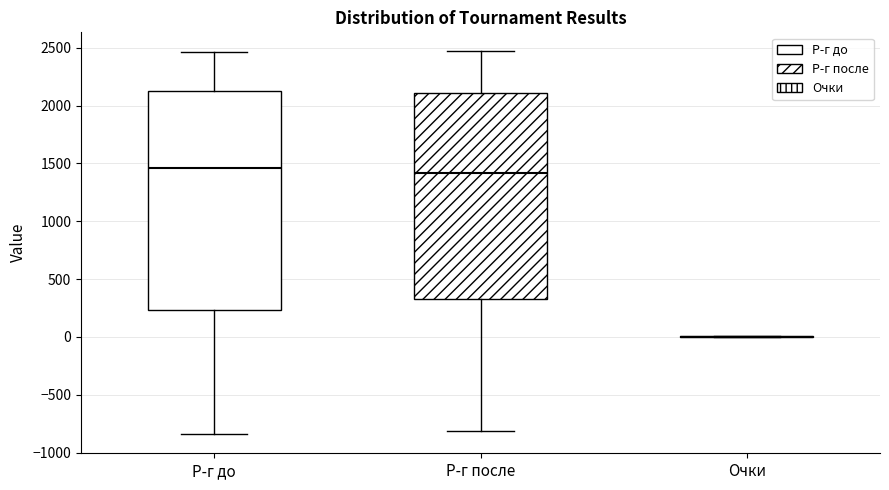

Which box is the tallest, from its lower edge to its upper edge?

Р-г до